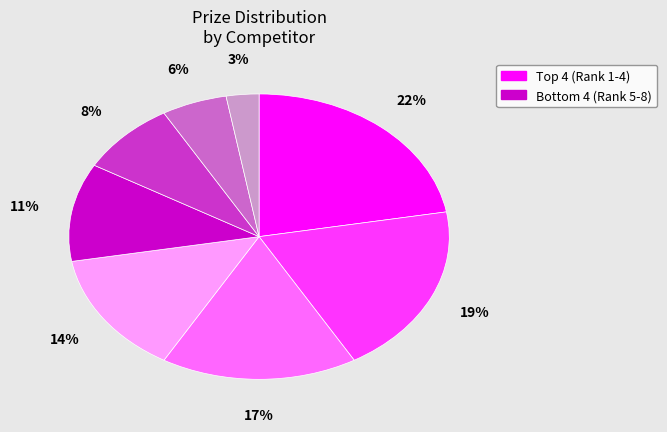

Does any single category account for the majority?

No